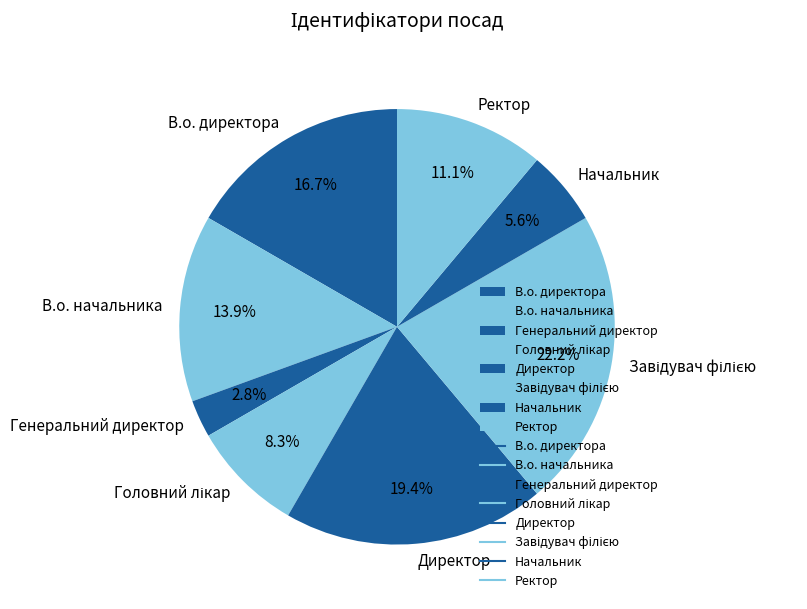

Which category has the smallest portion of the pie?

Генеральний директор